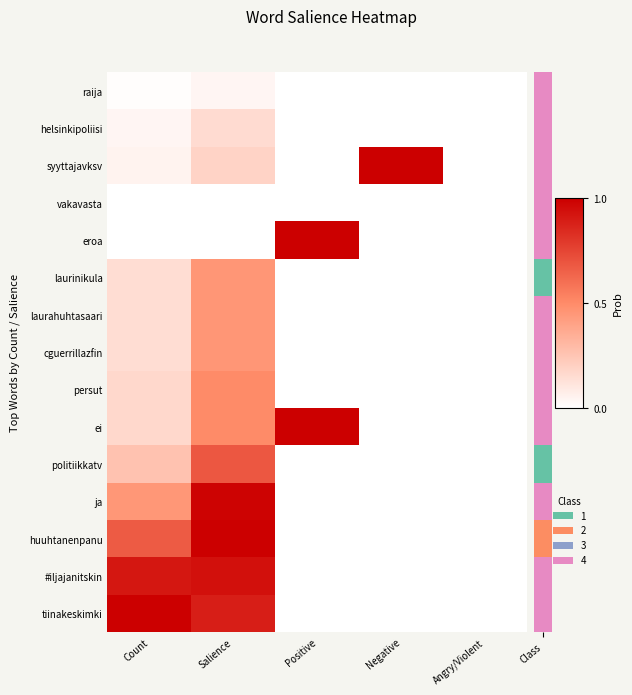

At which category is the sum across all series the highest?

Salience